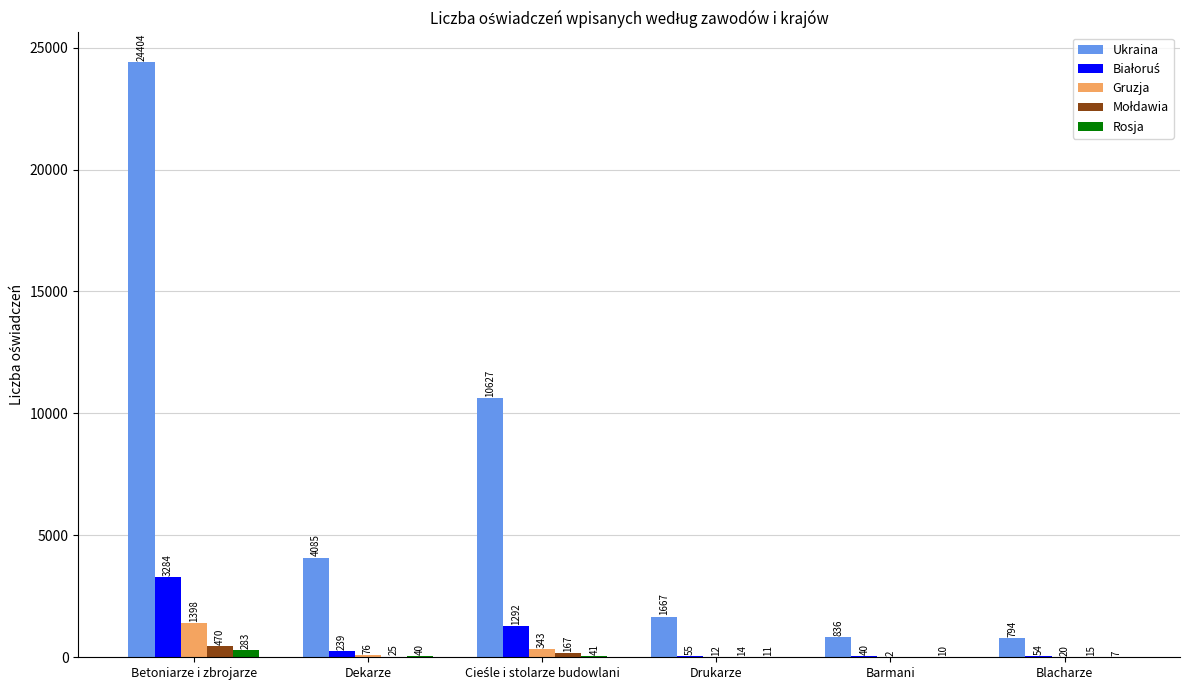

How many distinct data groups are displayed?

5